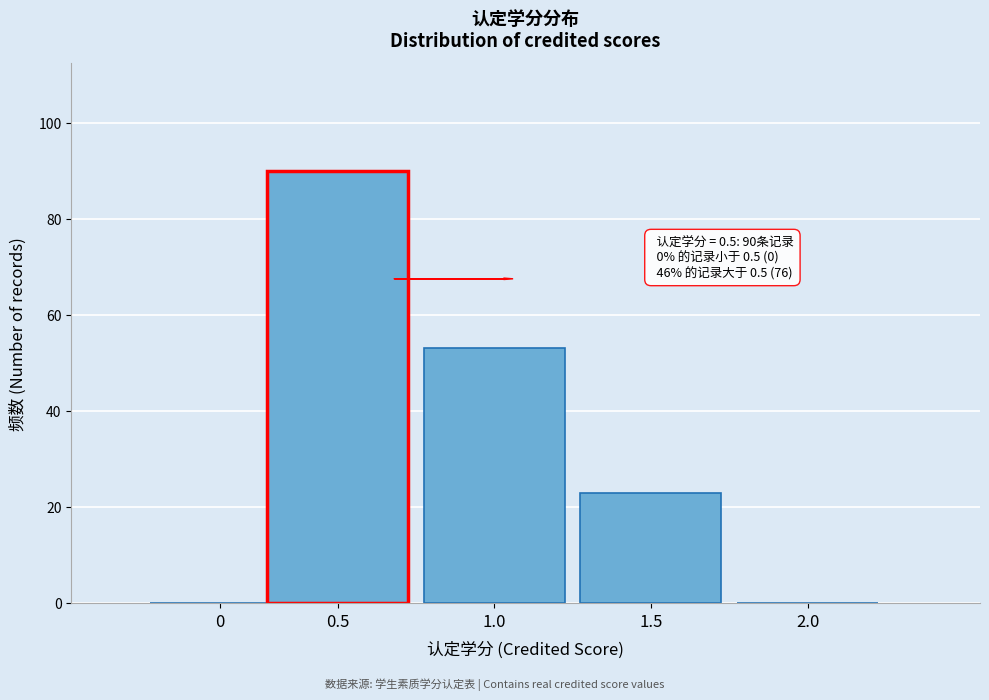

Reading left to right, list all the values displayed in this chart.

0=0	0.5=90	1.0=53	1.5=23	2.0=0